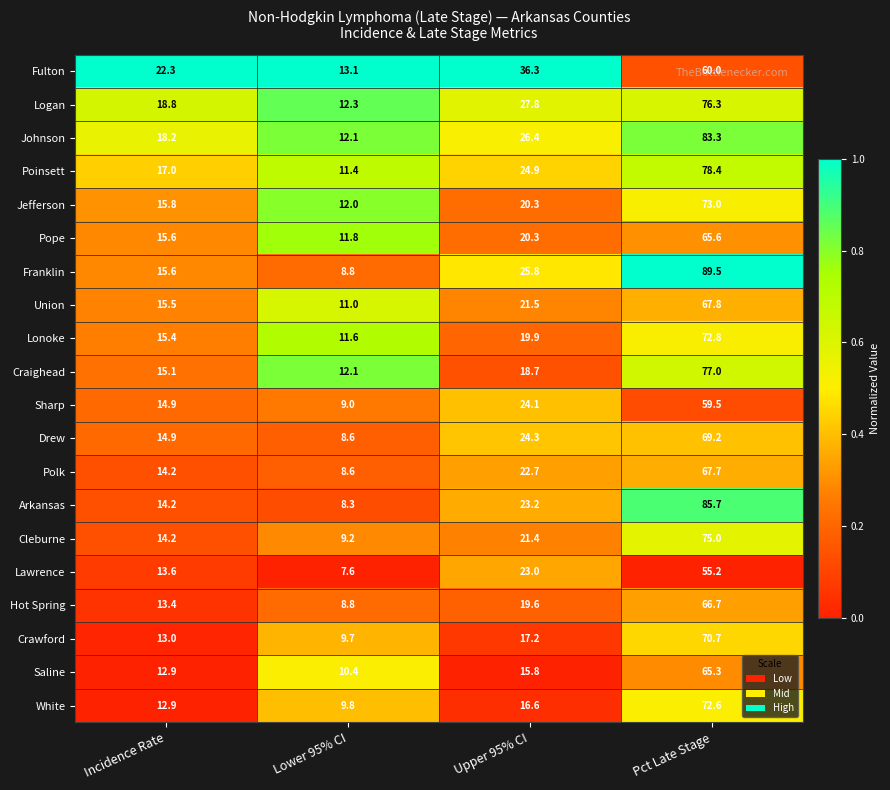

What is the lowest value of the Johnson series?

12.1